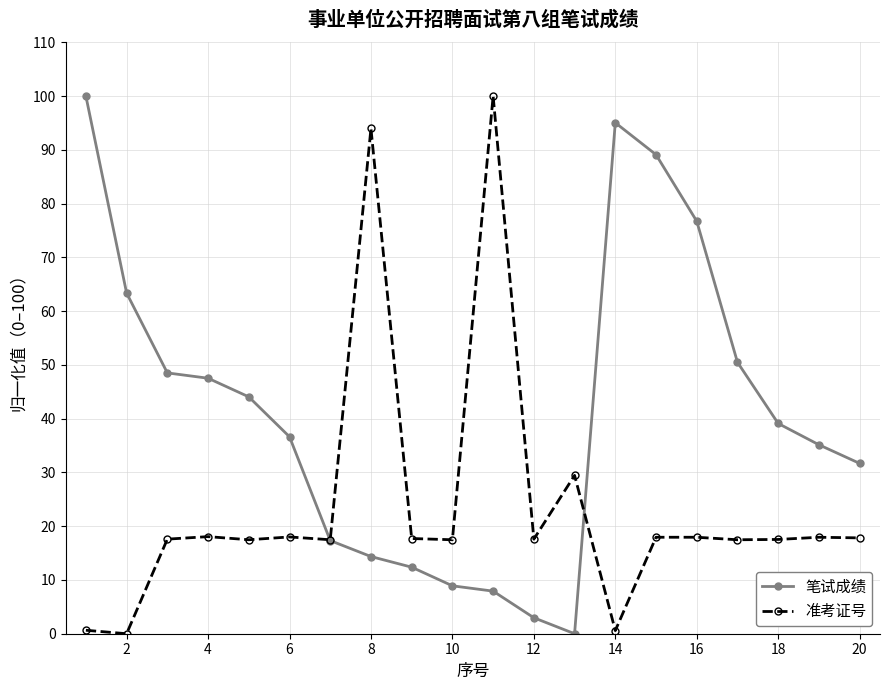

What is the value of the 笔试成绩 point at the 18th from the left?

39.1